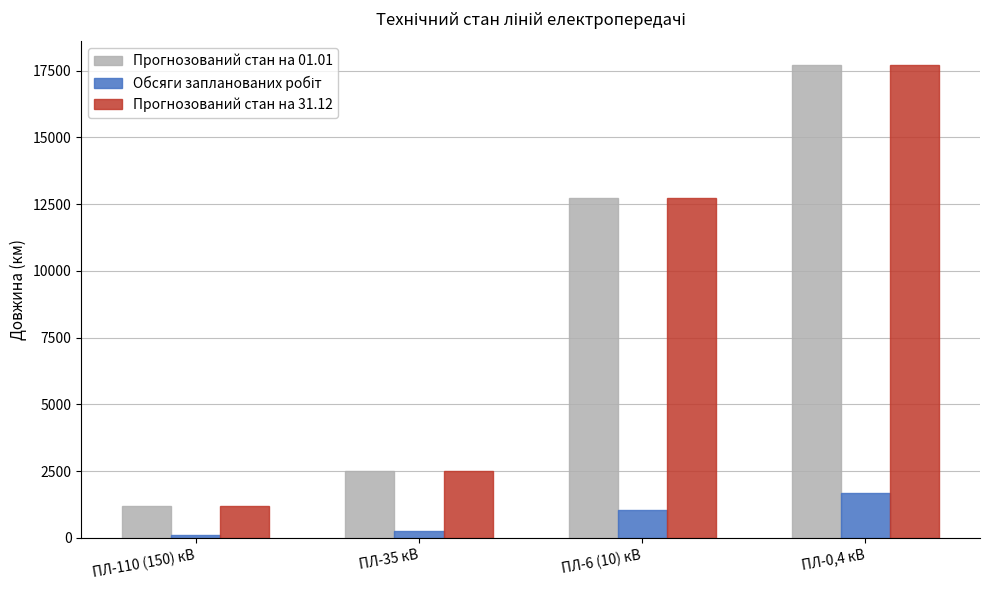

At which category is the sum across all series the highest?

ПЛ-0,4 кВ